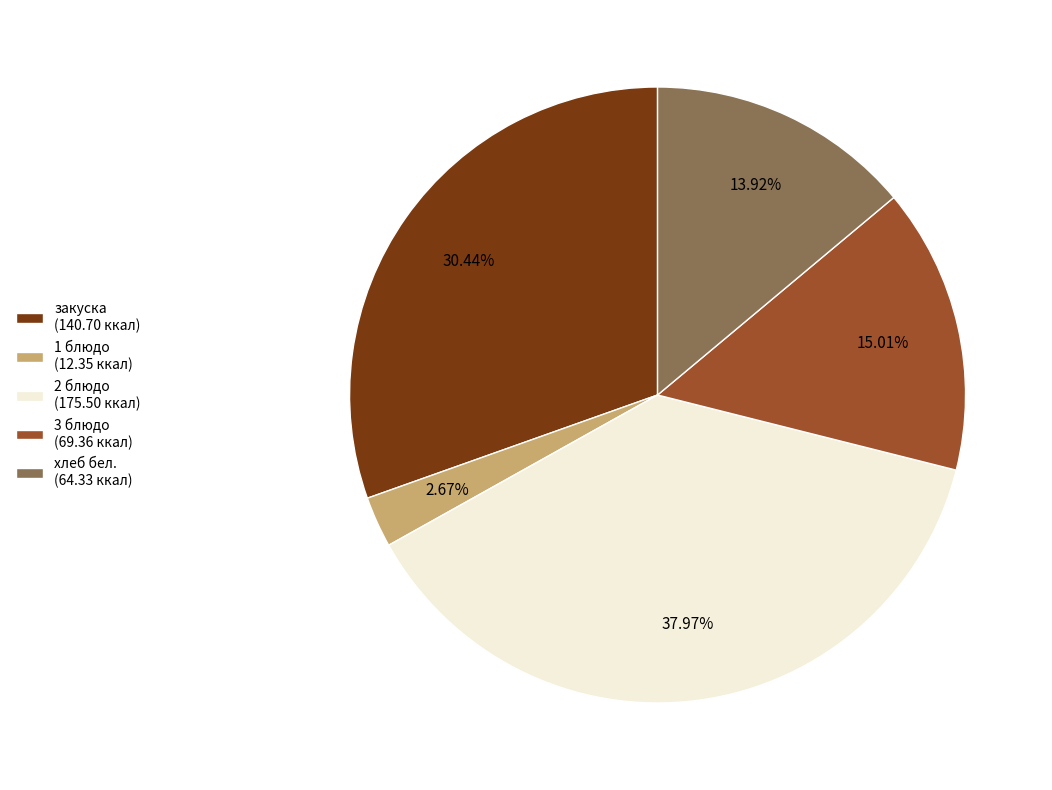

How many segments does this pie chart have?

5